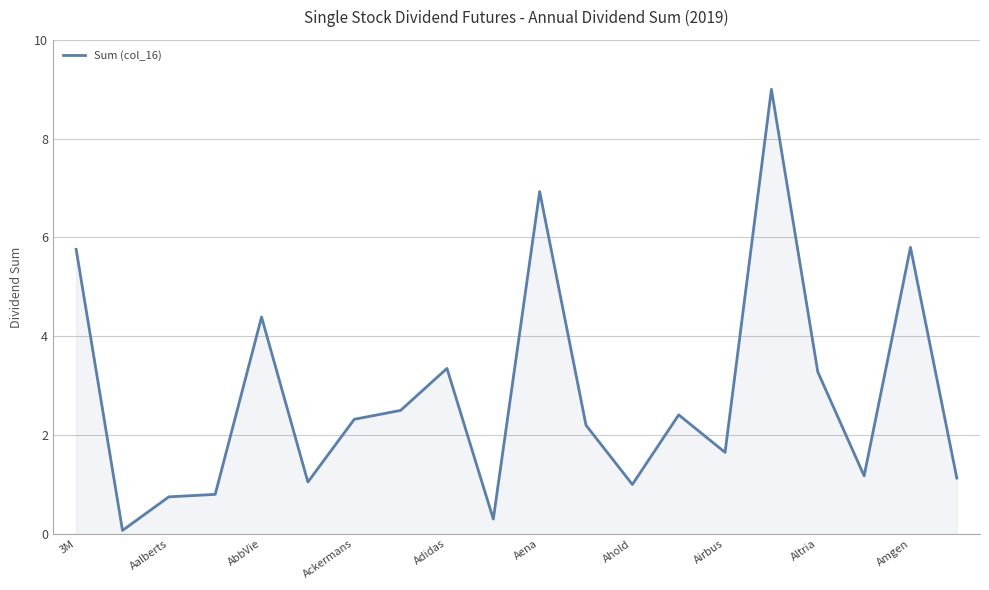

What is the greatest value displayed?

9.0